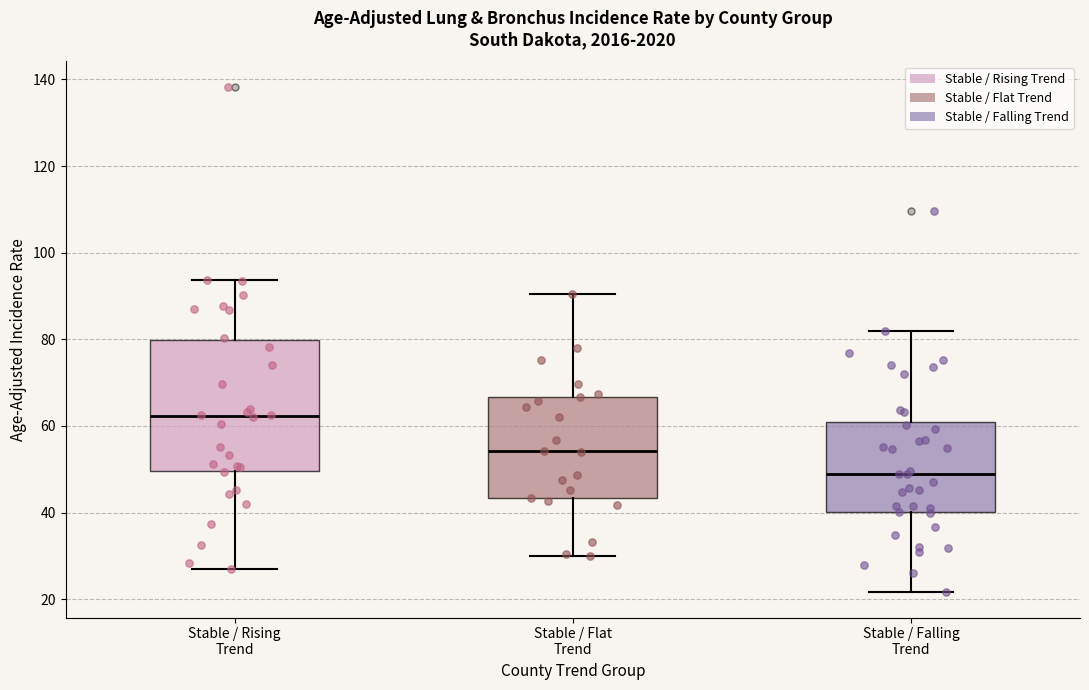

Where is the upper edge of the box for Stable / Falling Trend on the y-axis? The values are not printed on the chart, so give them approximately, as read against the axis.

62